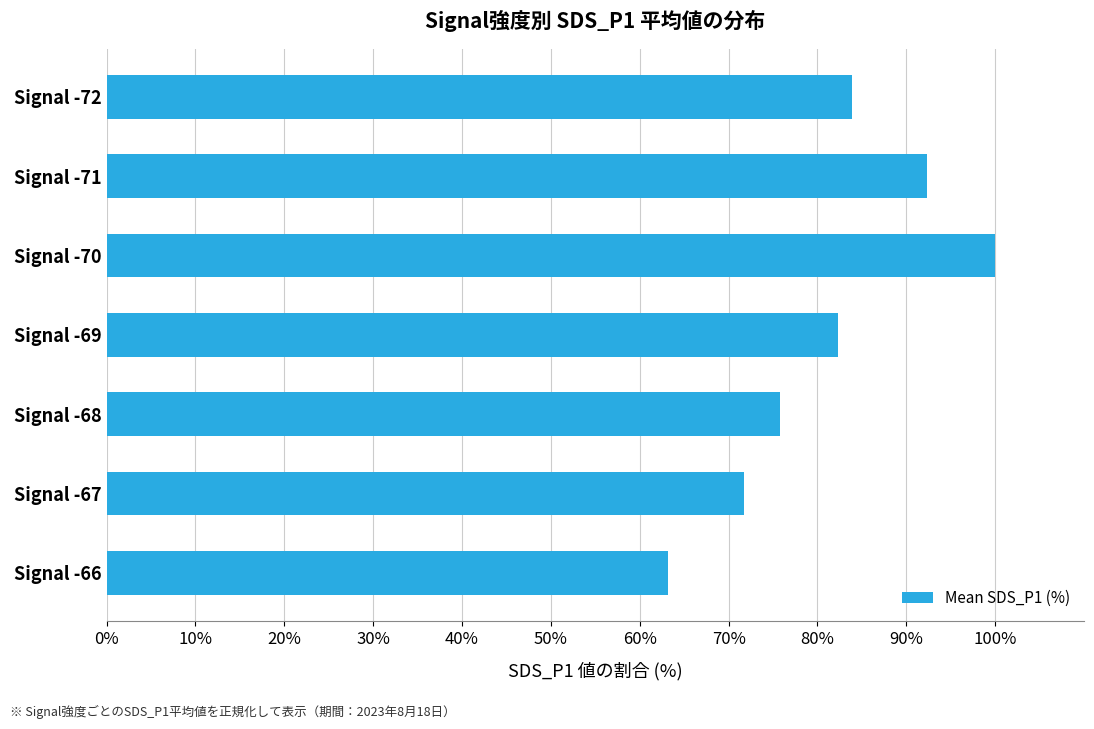

True or false: the data shows 17.2 at Signal -72.

False